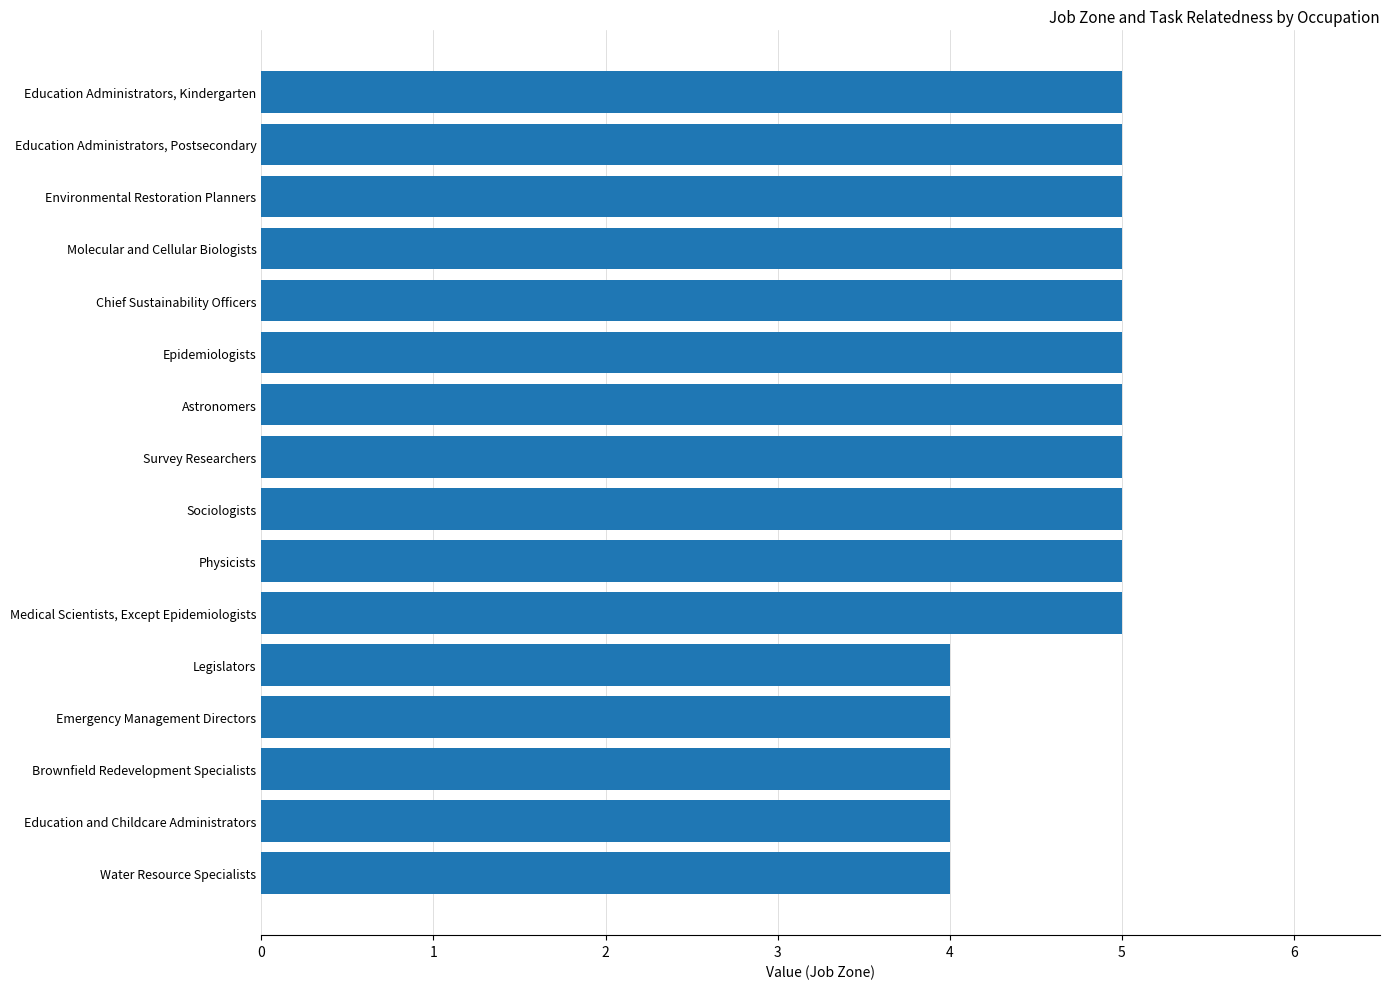

What is the approximate value at Astronomers?

5